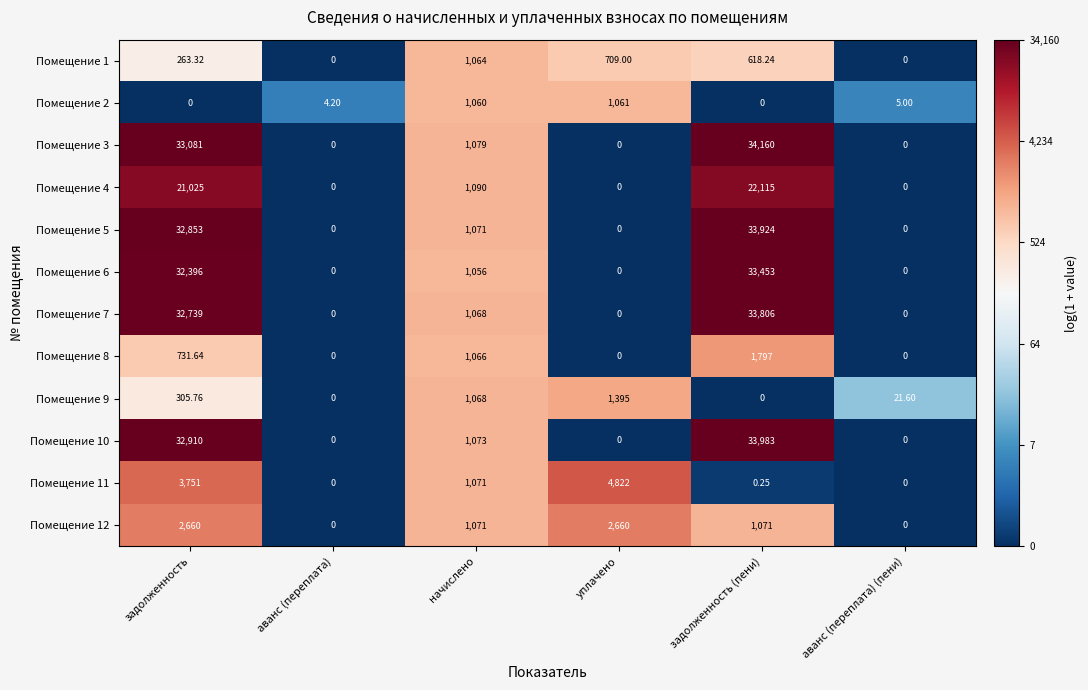

At which label does Помещение 9 reach its peak?

уплачено